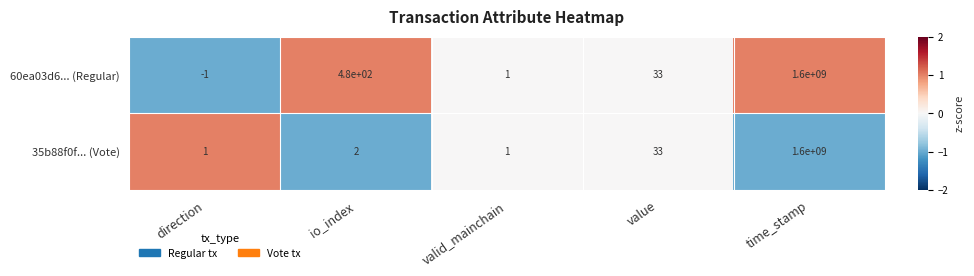

Where is 35b88f0f... (Vote) nearest to the value 800000000?

value